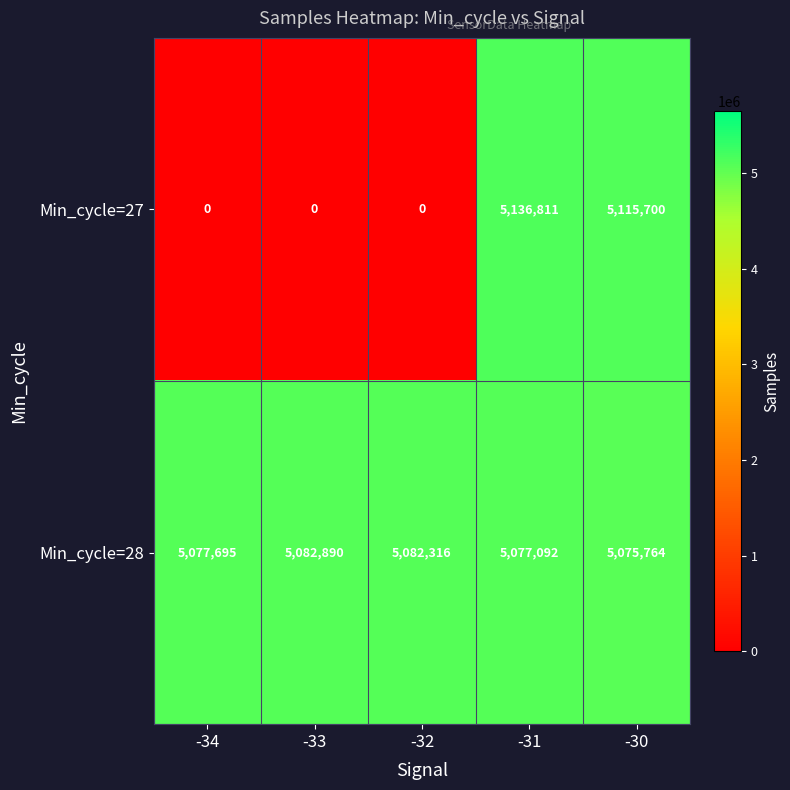

List the series in order of their overall mean, highest first.

Min_cycle=28, Min_cycle=27